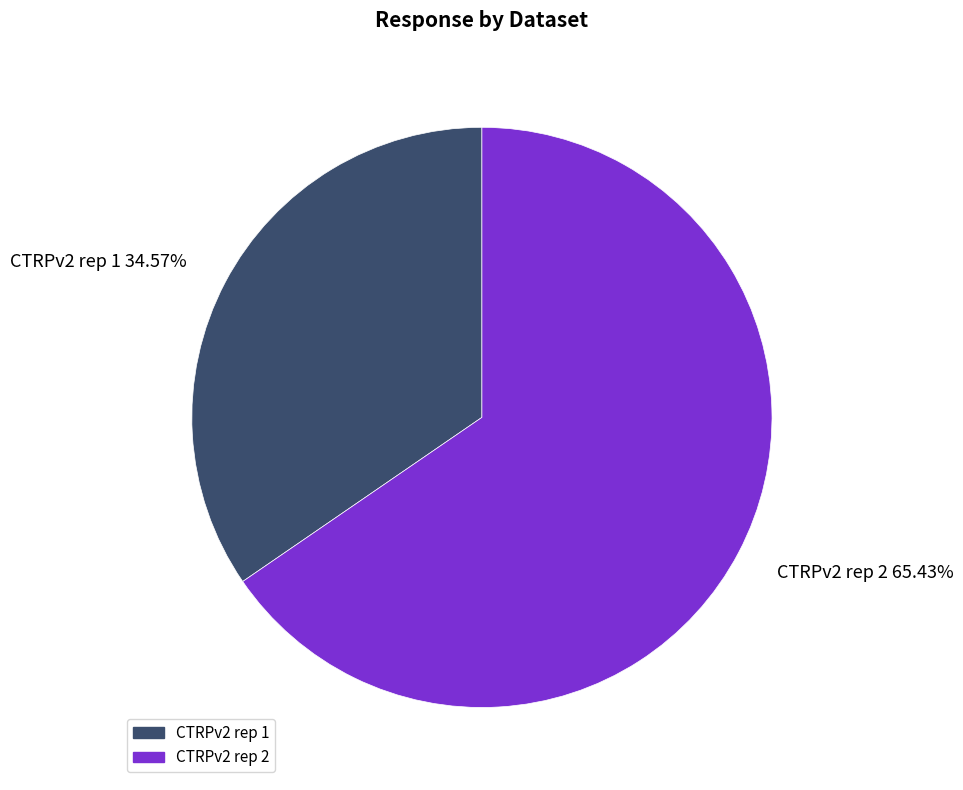

Is there a majority slice in this chart?

Yes